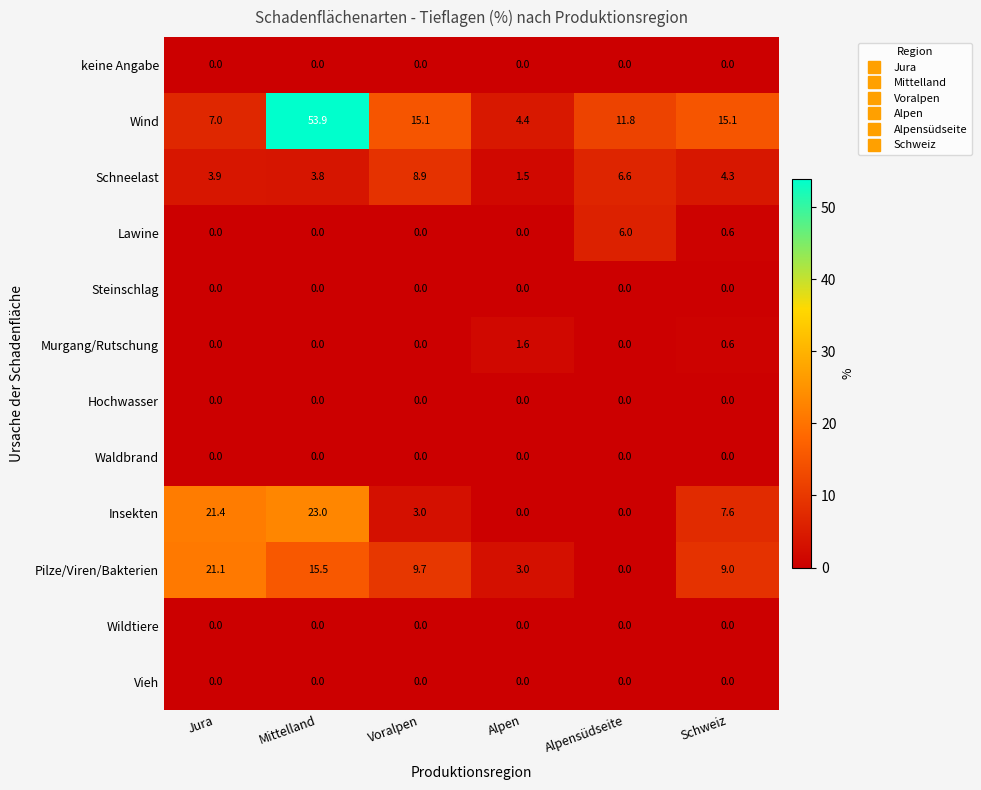

What is the average value of the Schneelast series?

4.8